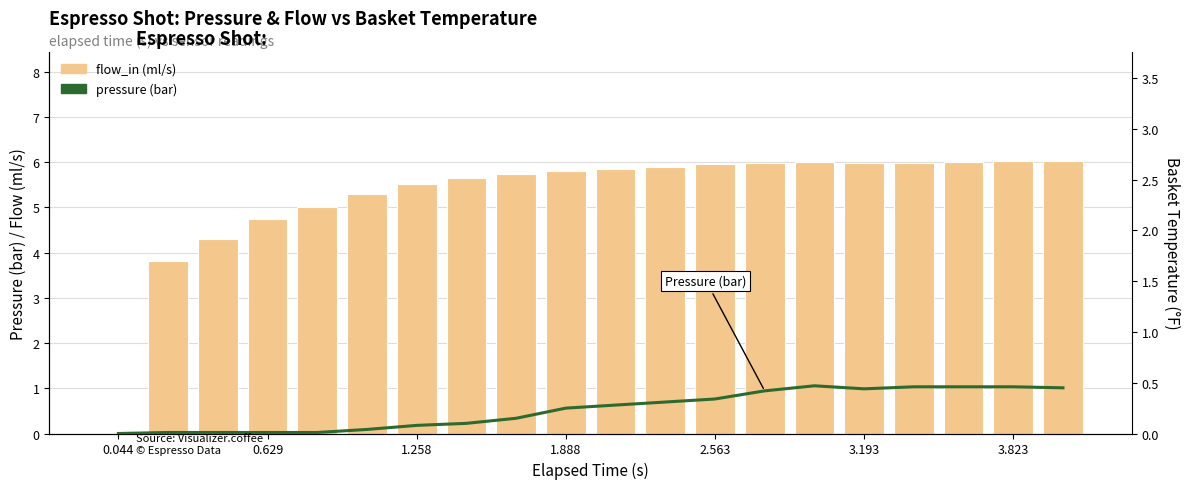

Rank the series by their maximum value, from highest to lowest.

flow_in, pressure